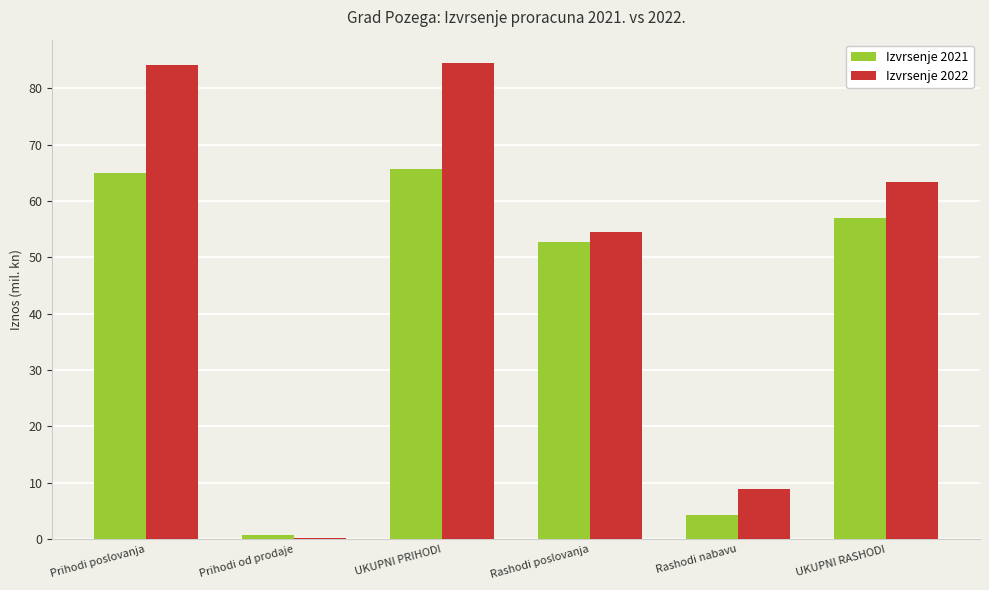

List the series in order of their overall mean, highest first.

Izvrsenje 2022, Izvrsenje 2021